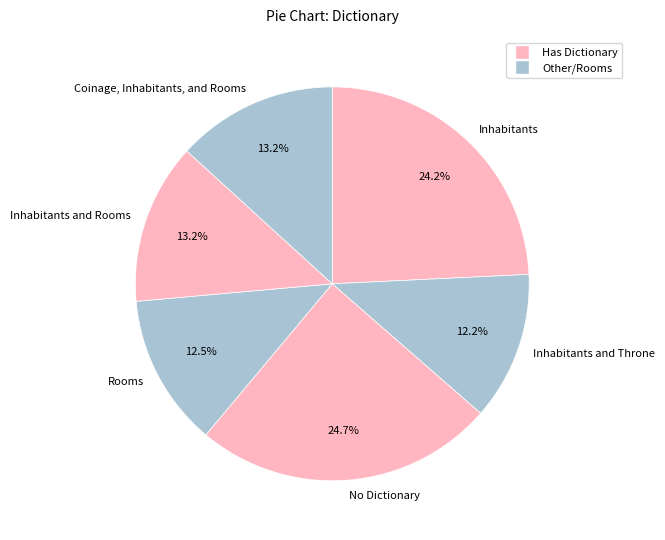

Do Coinage, Inhabitants, and Rooms and No Dictionary together represent more than half of the pie?

No